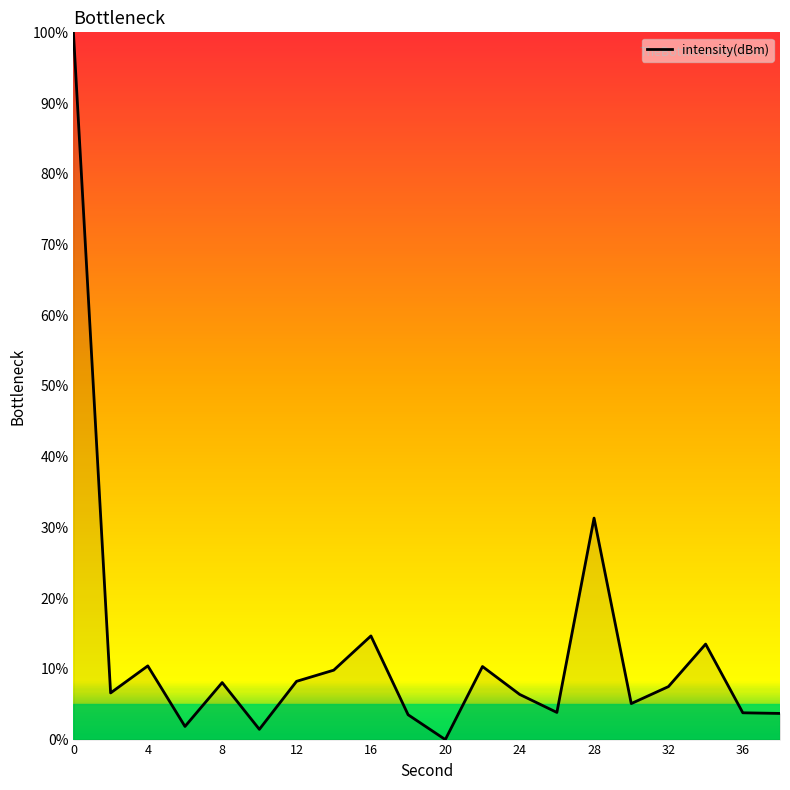

What is the greatest value displayed?

100.0